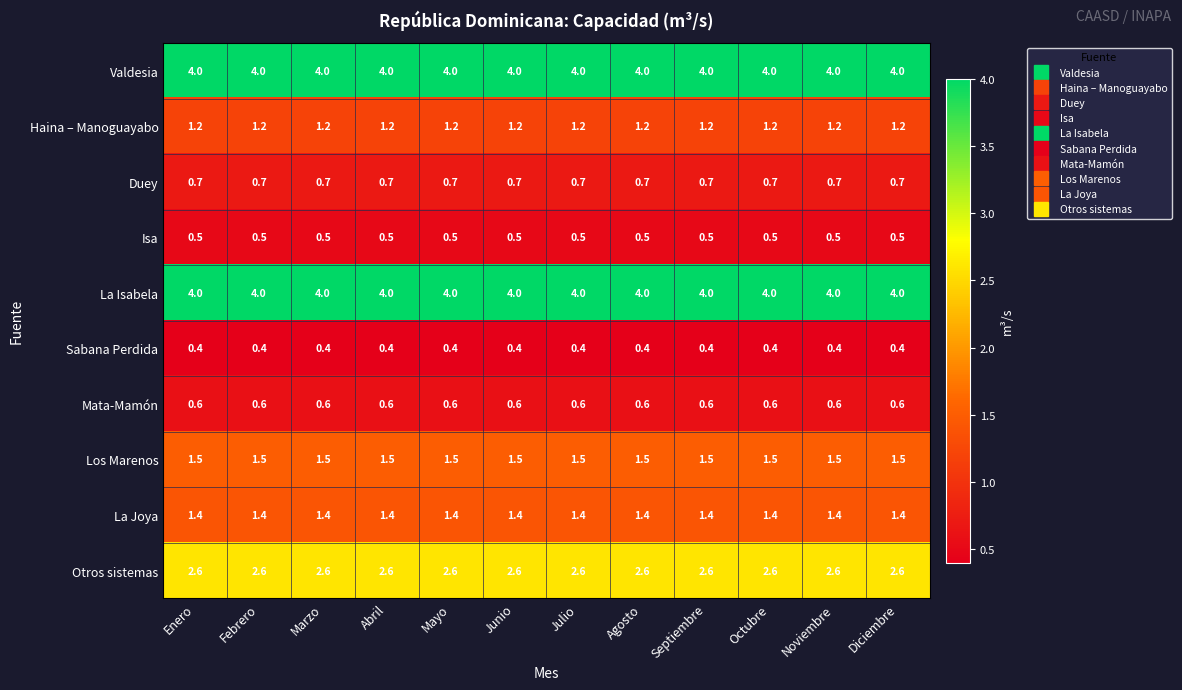

The value of Mata-Mamón at Septiembre is 0.9. True or false?

False